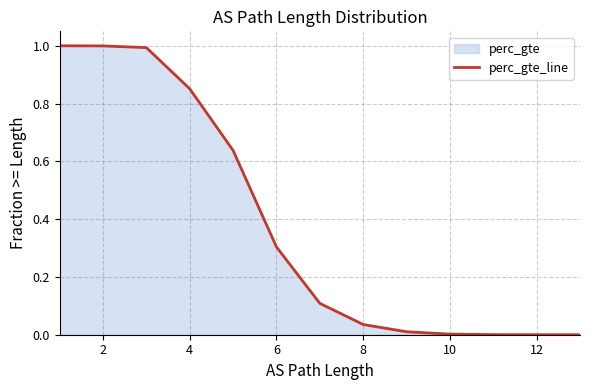

Where is the data nearest to the value 0?

13